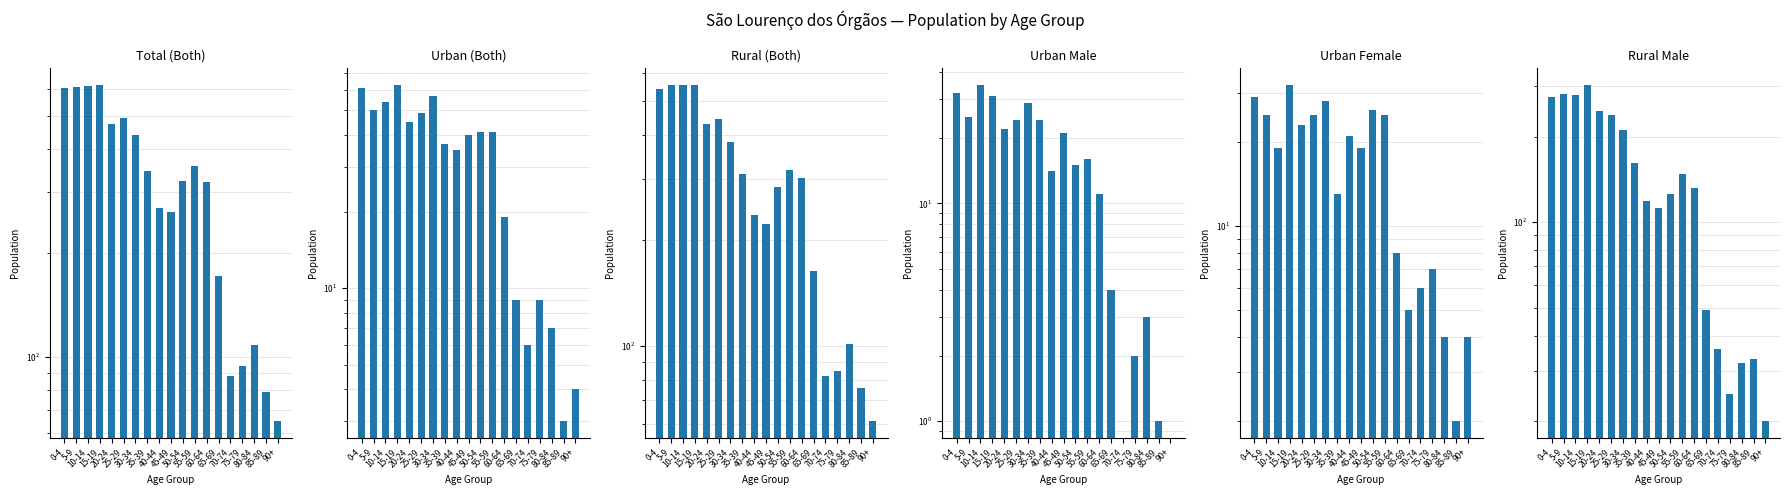

Rank the series at 85-89 from highest to lowest value.

Total (Both), Rural (Both), Rural Male, Urban (Both), Urban Female, Urban Male